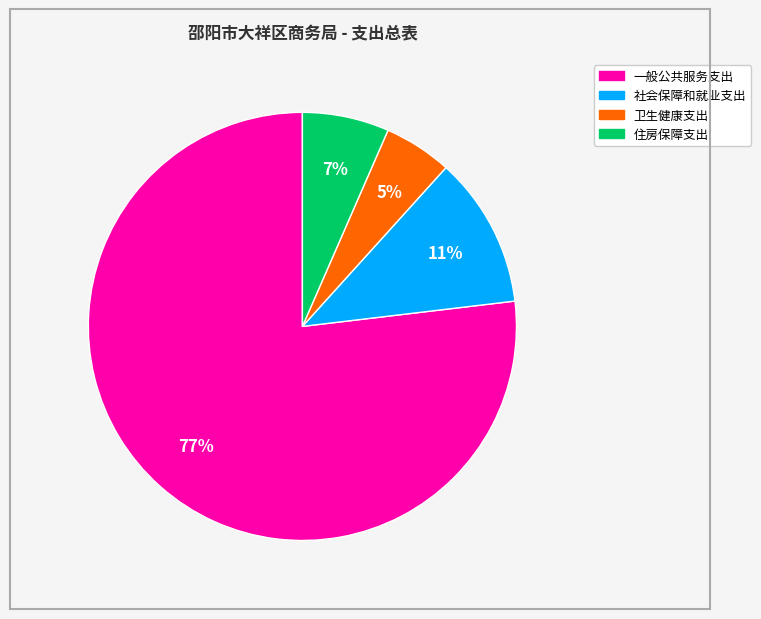

To the nearest percent, what is the average slice percentage?

25%